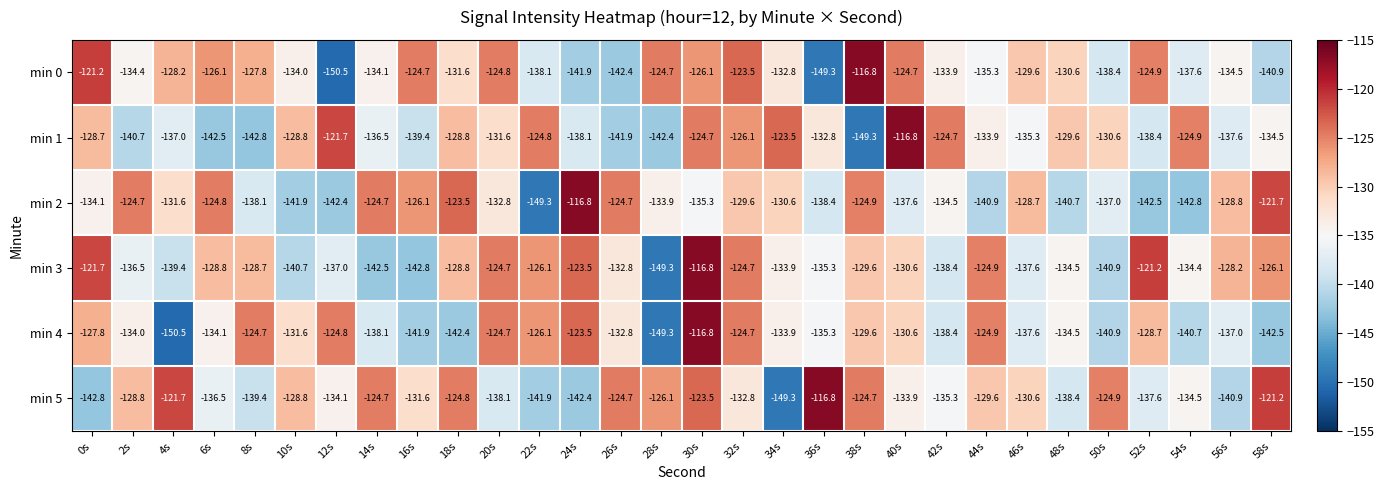

The min 2 series shows -63.1 at 12s. True or false?

False